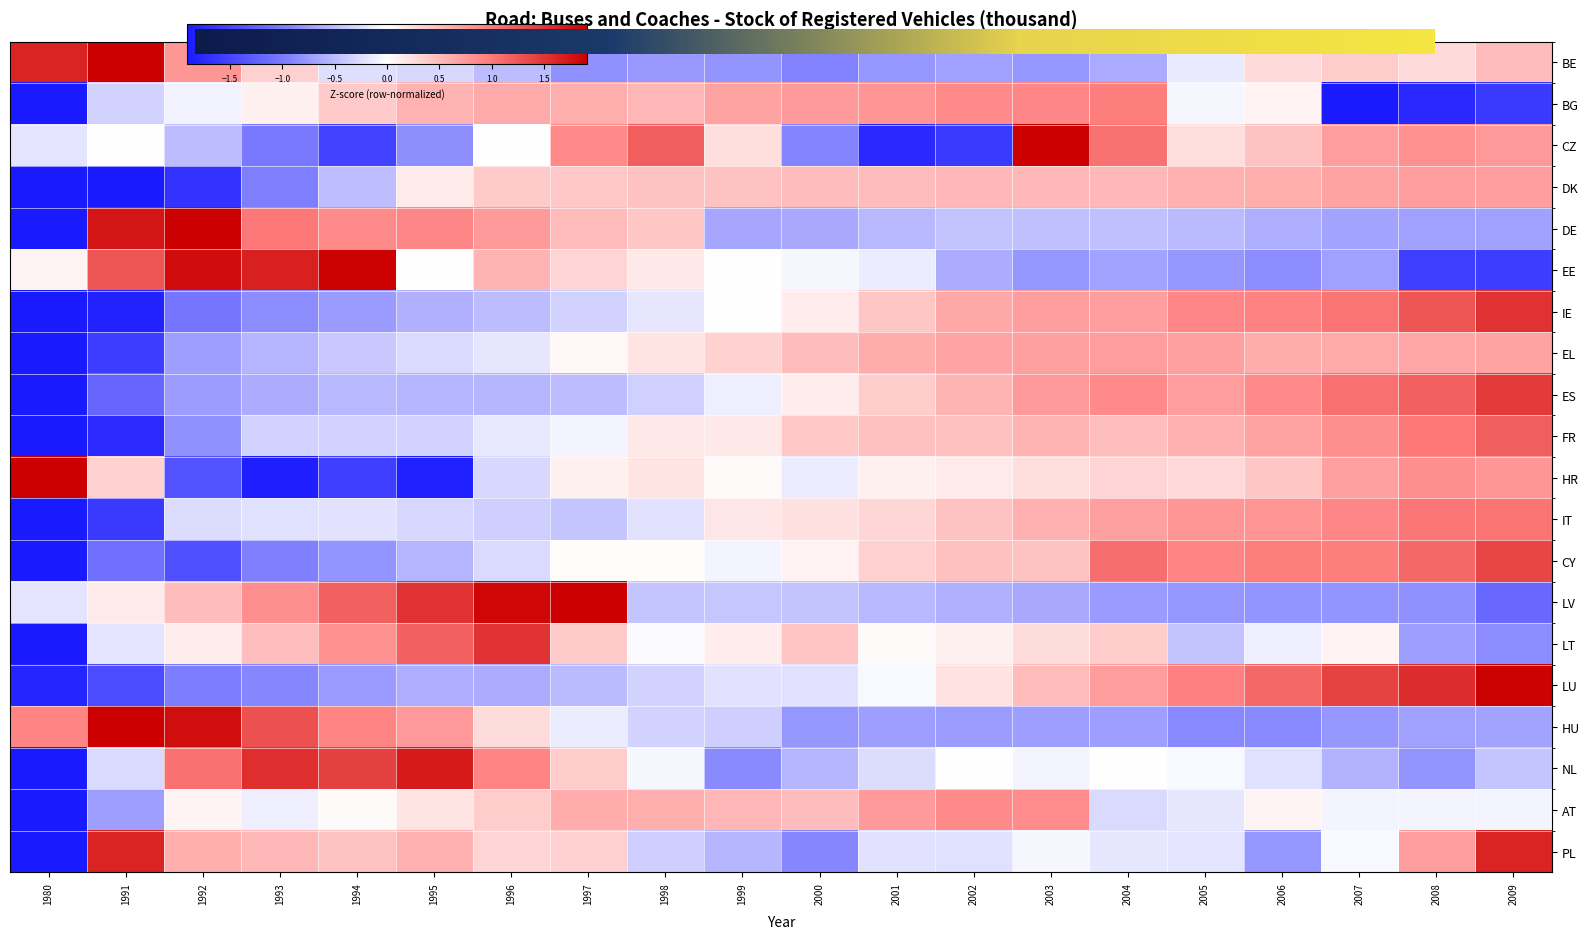

Which has a higher value, 2003 or 2001?

2003